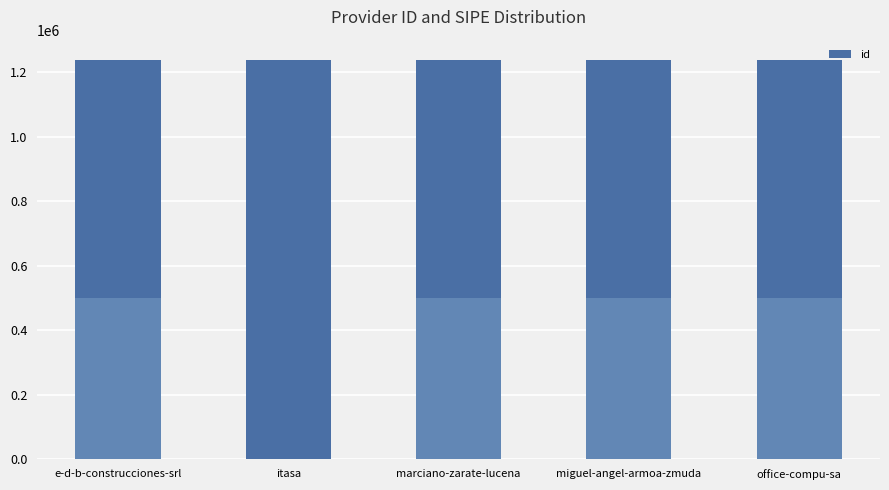

What is the greatest value displayed?

1239031